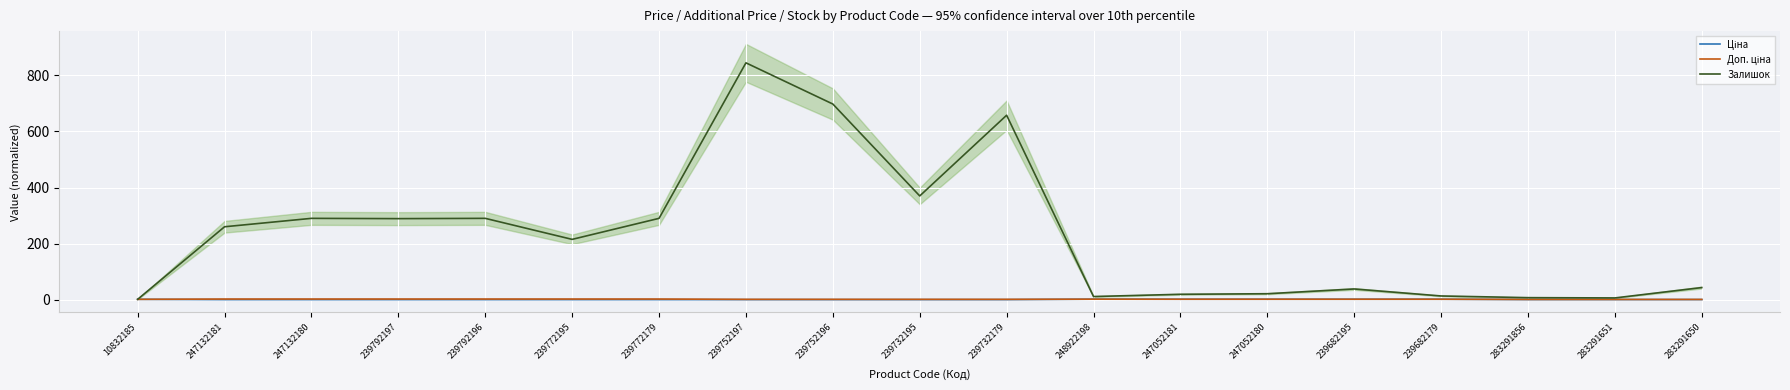

How many lines are shown in the chart?

3